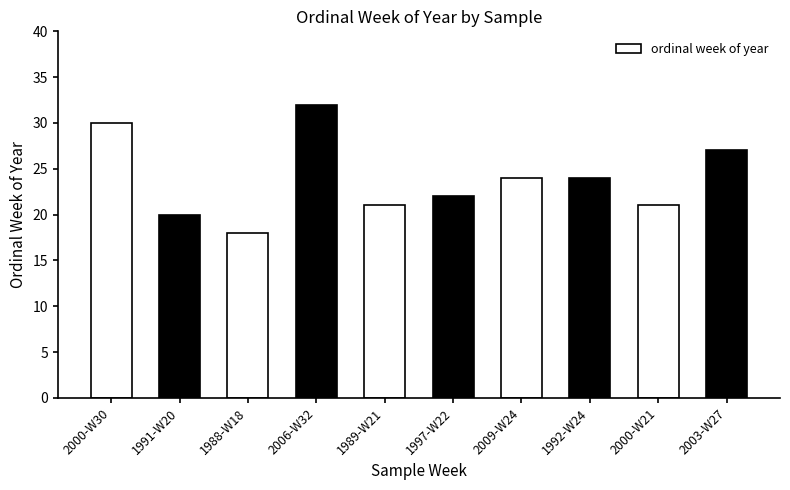

The value at 1988-W18 is 27. True or false?

False